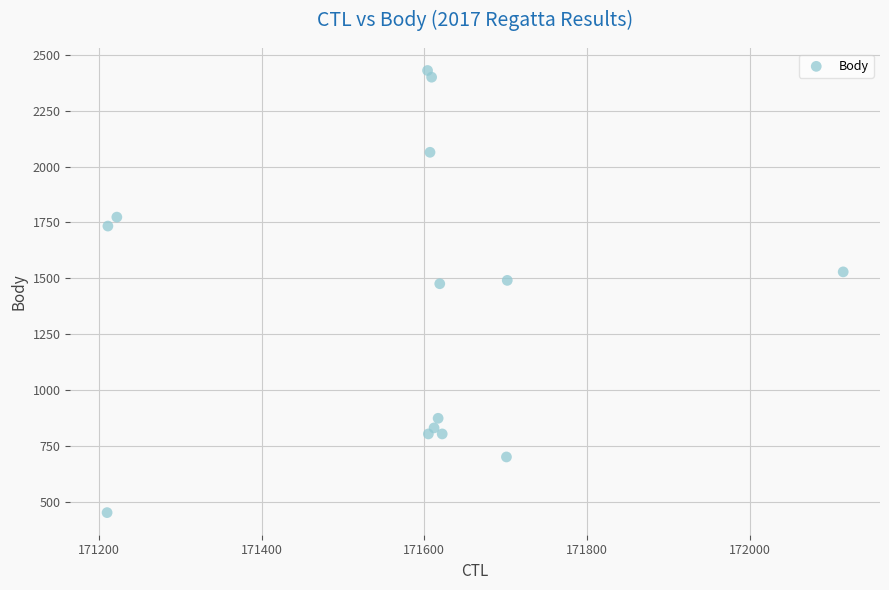

What is the range of X values (max minus min)?

905